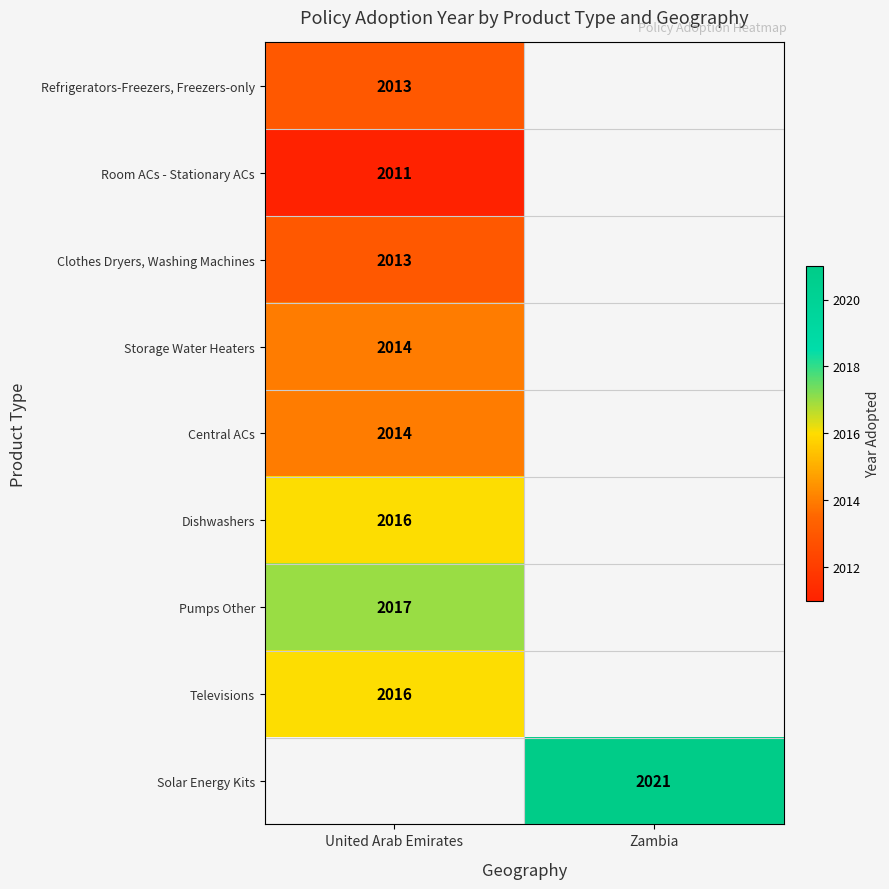

Is it true that Refrigerators-Freezers, Freezers-only equals 1274 at United Arab Emirates?

False